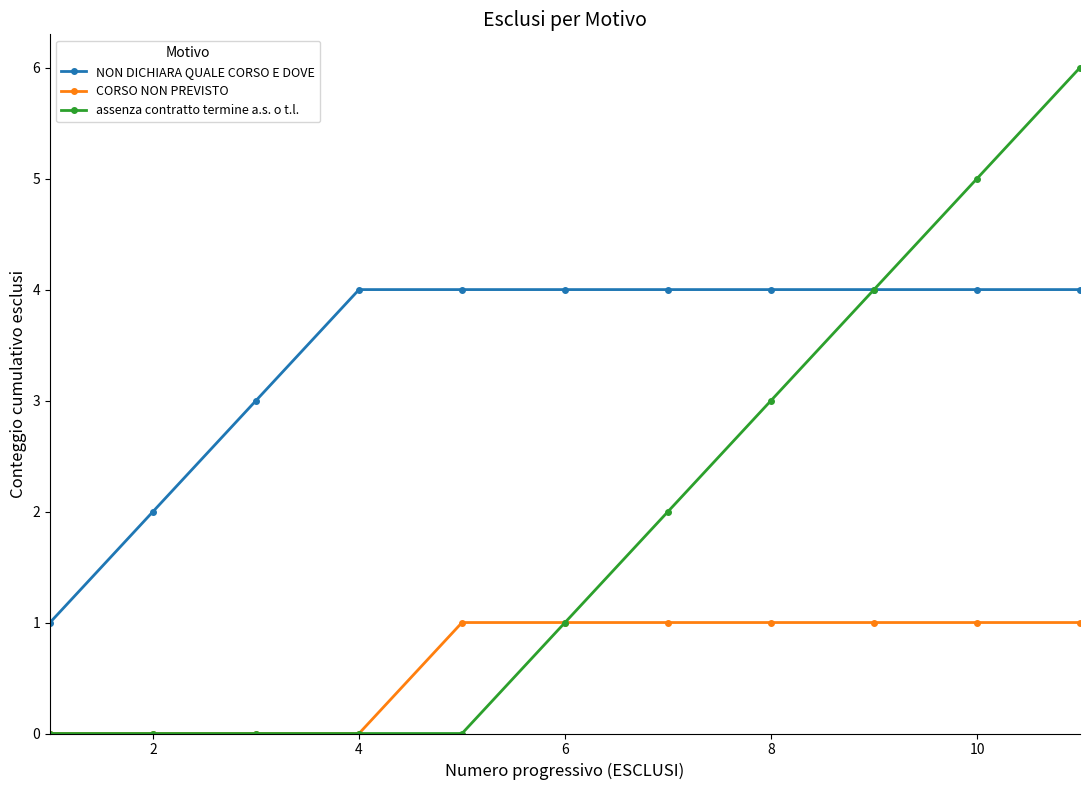

What is the difference between the second highest and second lowest values in the NON DICHIARA QUALE CORSO E DOVE series?

2